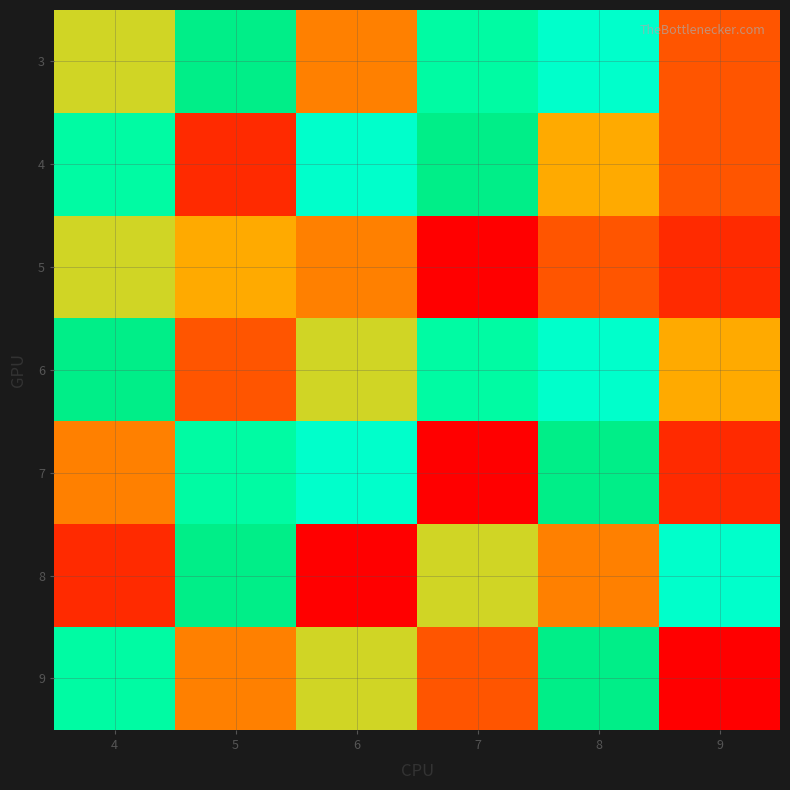

Reading left to right, what are all the values shown in this chart?

3: 4=6	5=9	6=4	7=8	8=7	9=3
4: 4=8	5=2	6=7	7=9	8=5	9=3
5: 4=6	5=5	6=4	7=1	8=3	9=2
6: 4=9	5=3	6=6	7=8	8=7	9=5
7: 4=4	5=8	6=7	7=1	8=9	9=2
8: 4=2	5=9	6=1	7=6	8=4	9=7
9: 4=8	5=4	6=6	7=3	8=9	9=1